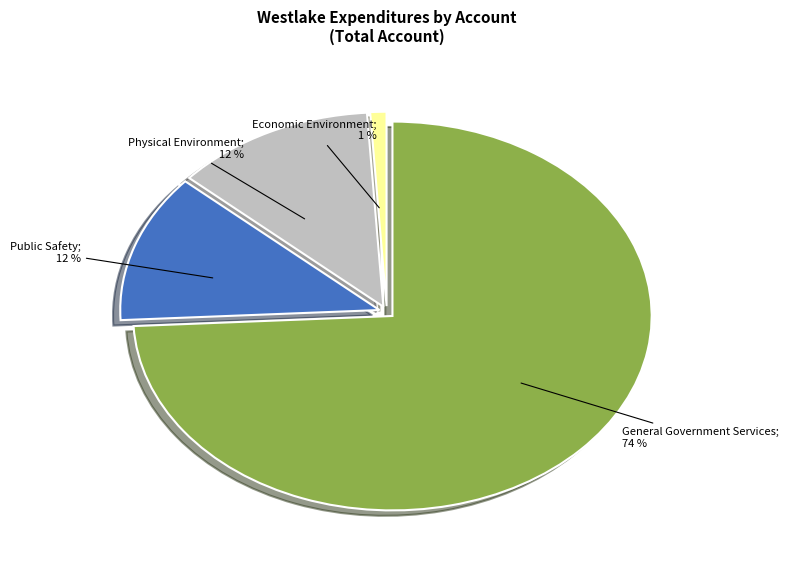

To the nearest percent, what portion does Physical Environment represent?

12%